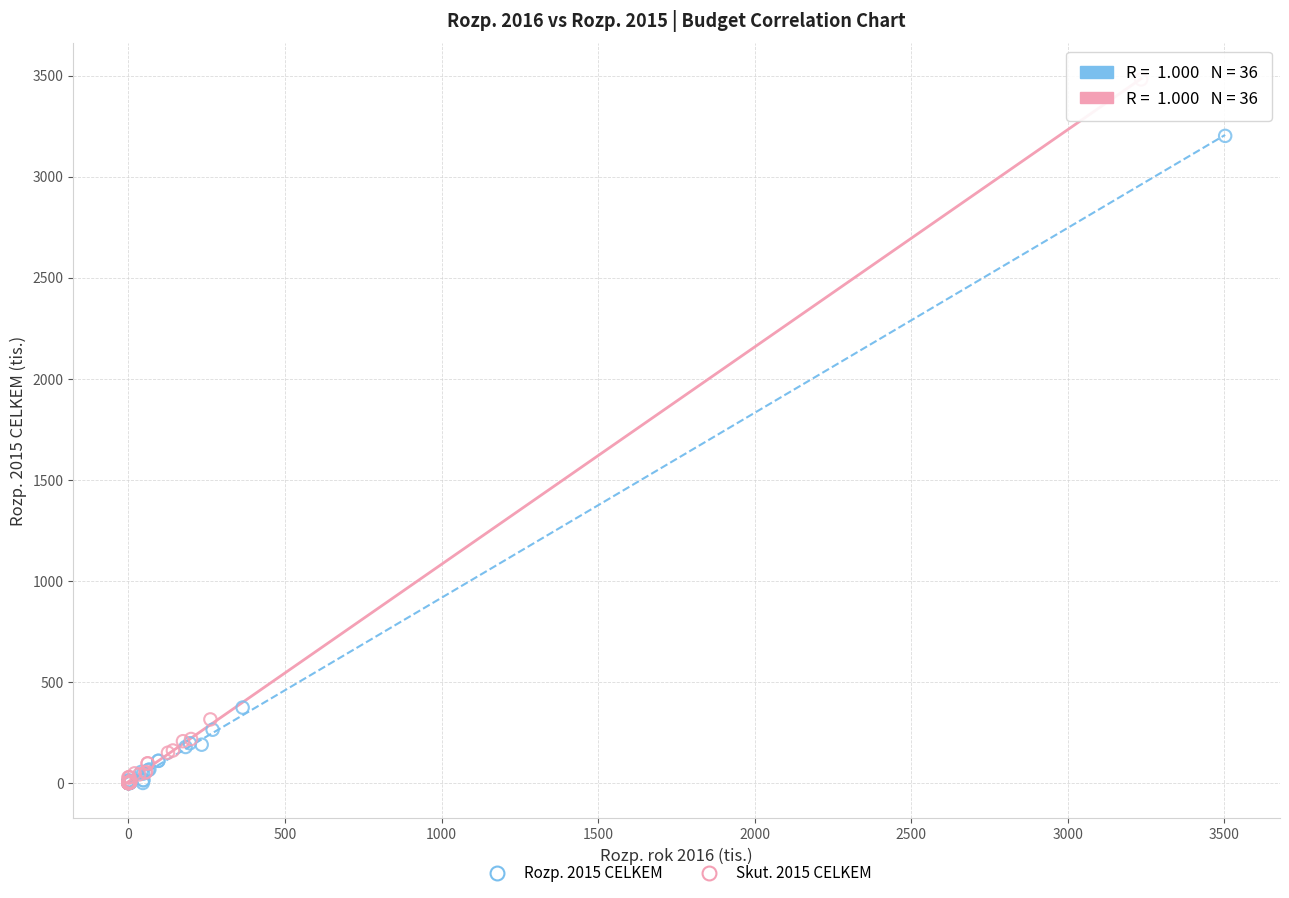

Which series reaches the maximum Y coordinate?

Skut. 2015 CELKEM